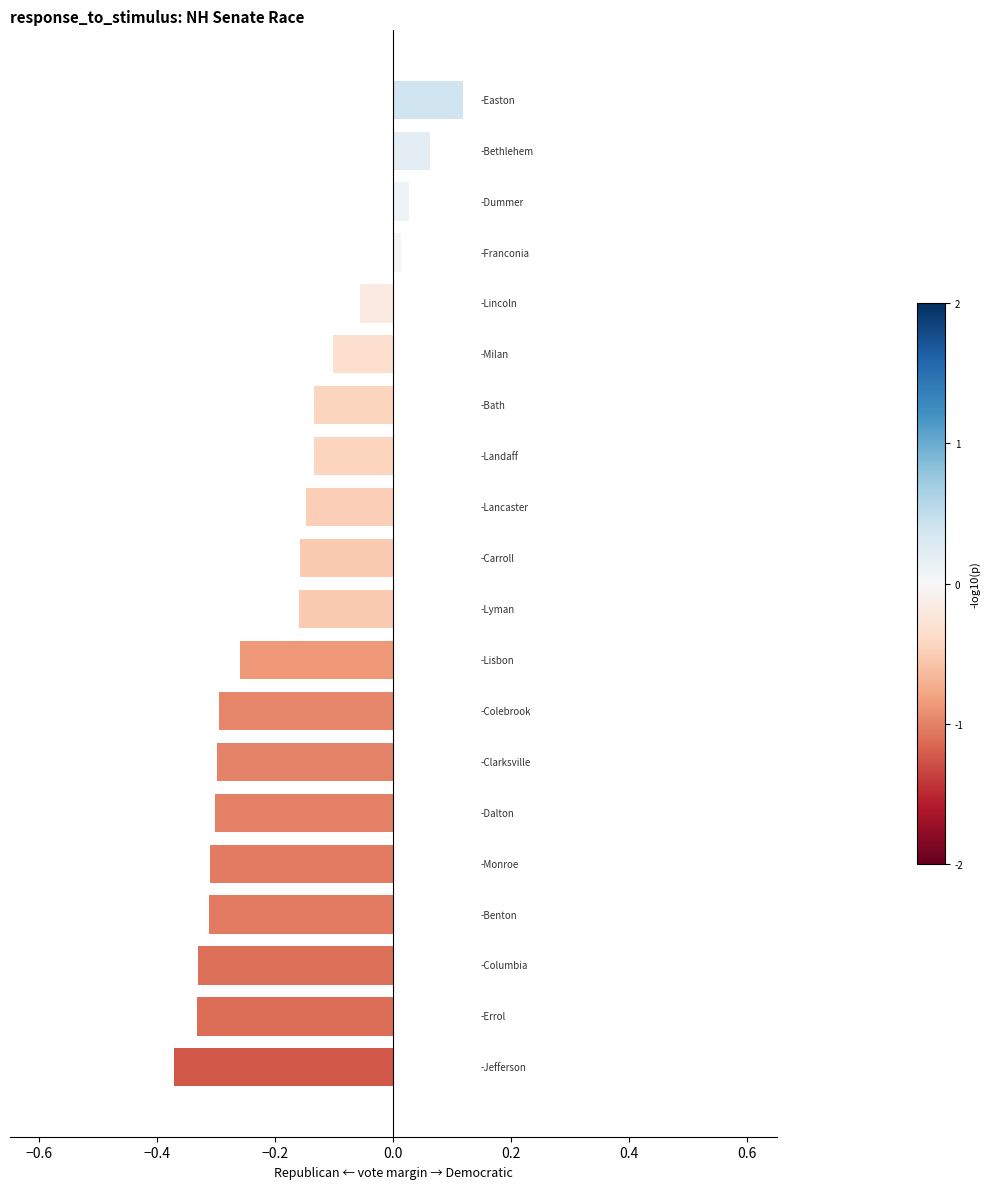

Count the number of categories in the chart.

20